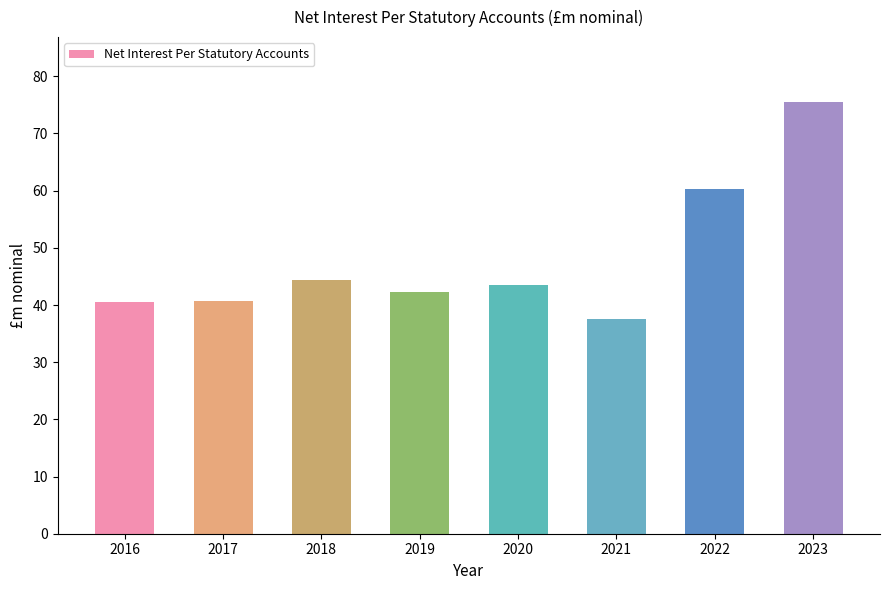

How many data points are less than 43?

4